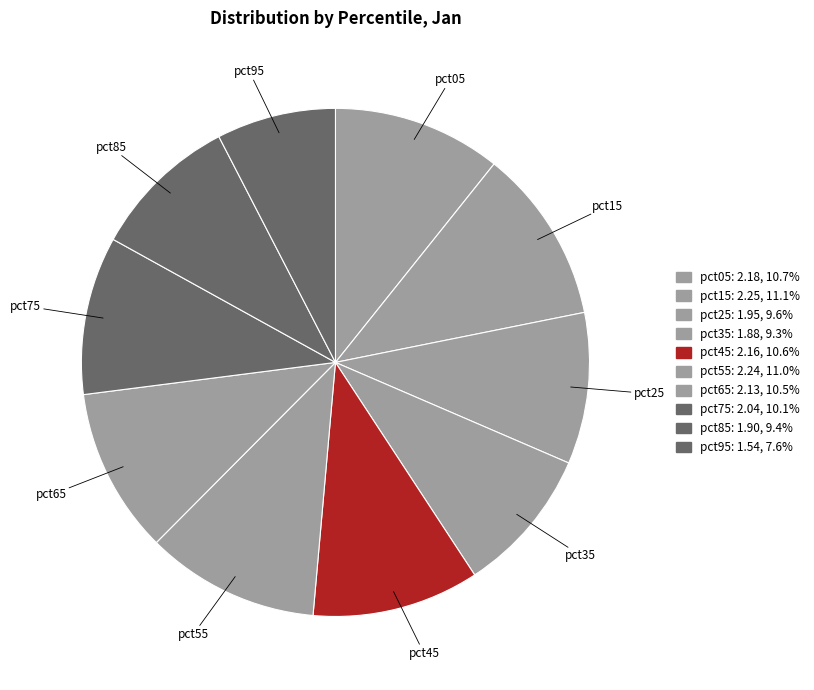

Does pct45 represent more than half of the total?

No